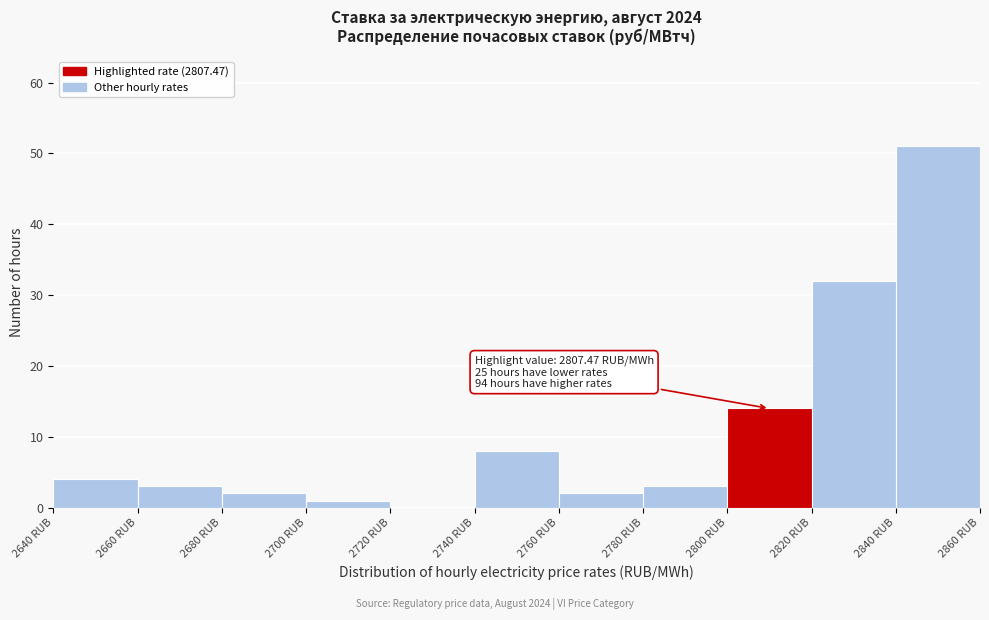

Which range on the x-axis has the tallest bar?

2840 to 2860